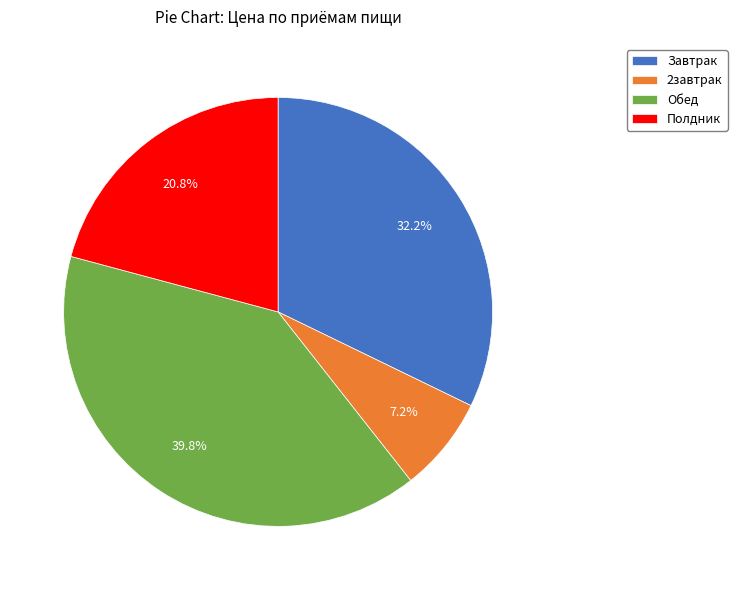

To the nearest percent, what is the combined percentage of Полдник and Обед?

61%